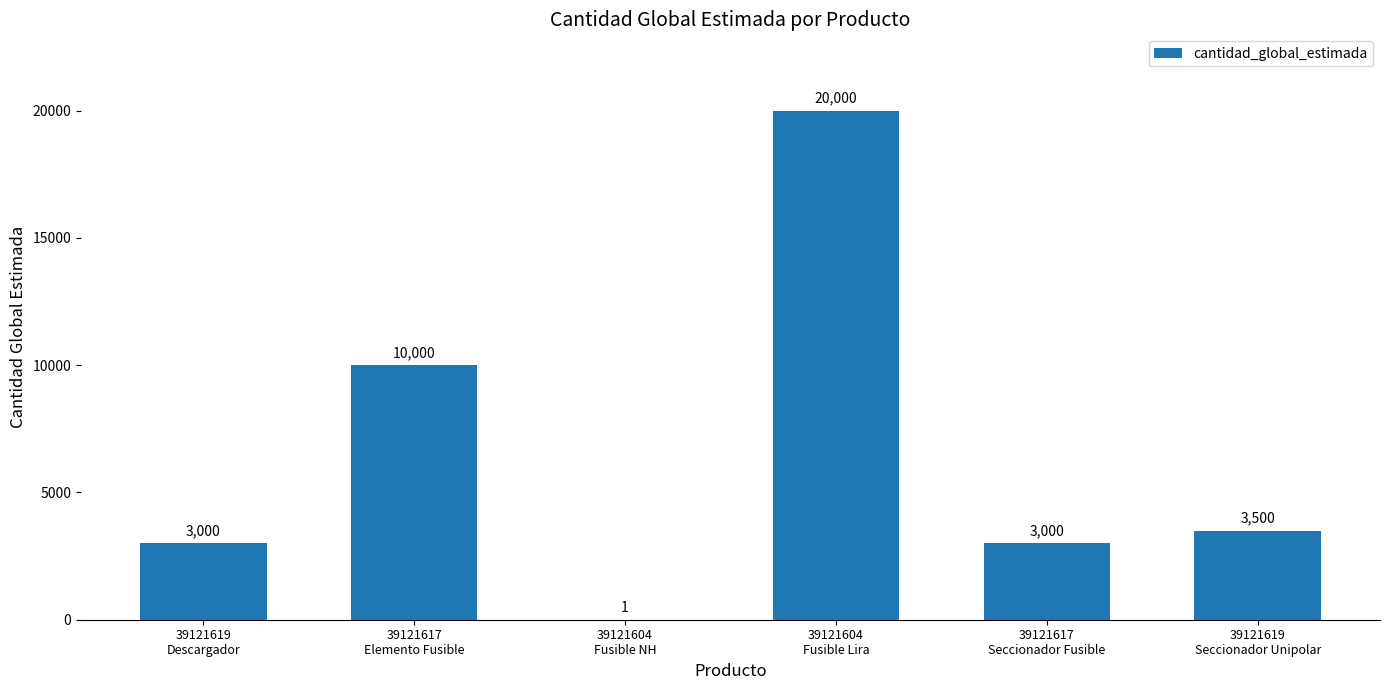

Approximately how many times larger is the value at 39121617
Elemento Fusible compared to 39121617
Seccionador Fusible?

3.3